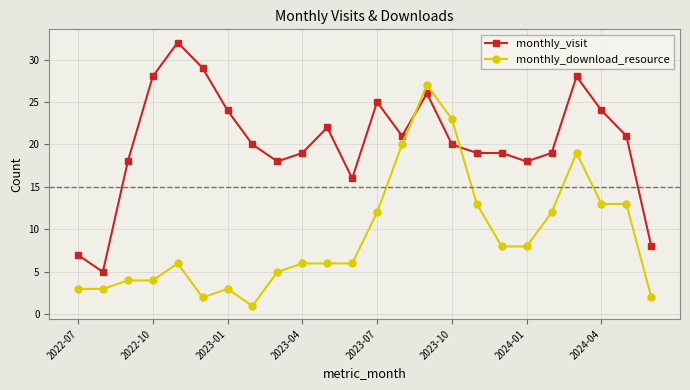

What is the value of the monthly_visit point at the 9th from the left?

18